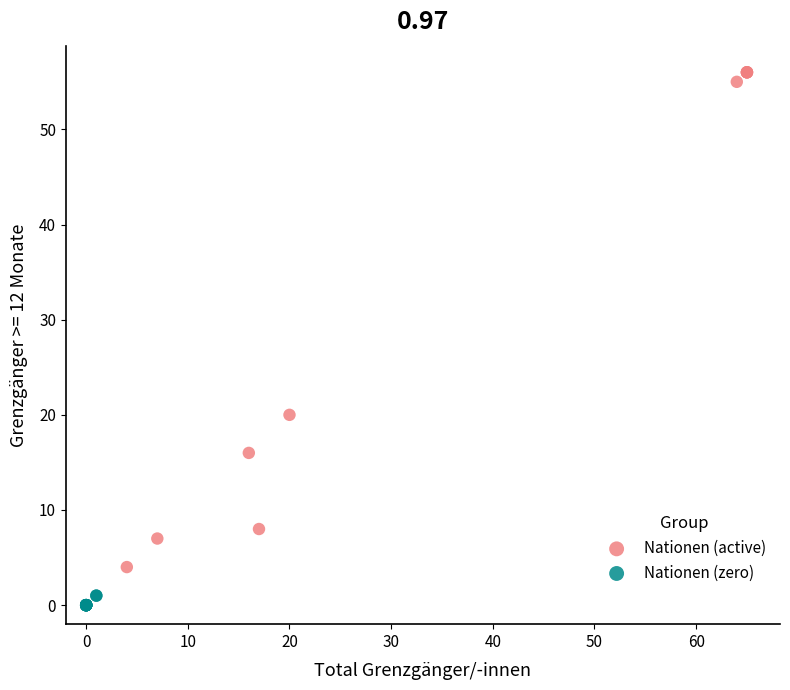

Which series contains the highest Y value?

Nationen (active)